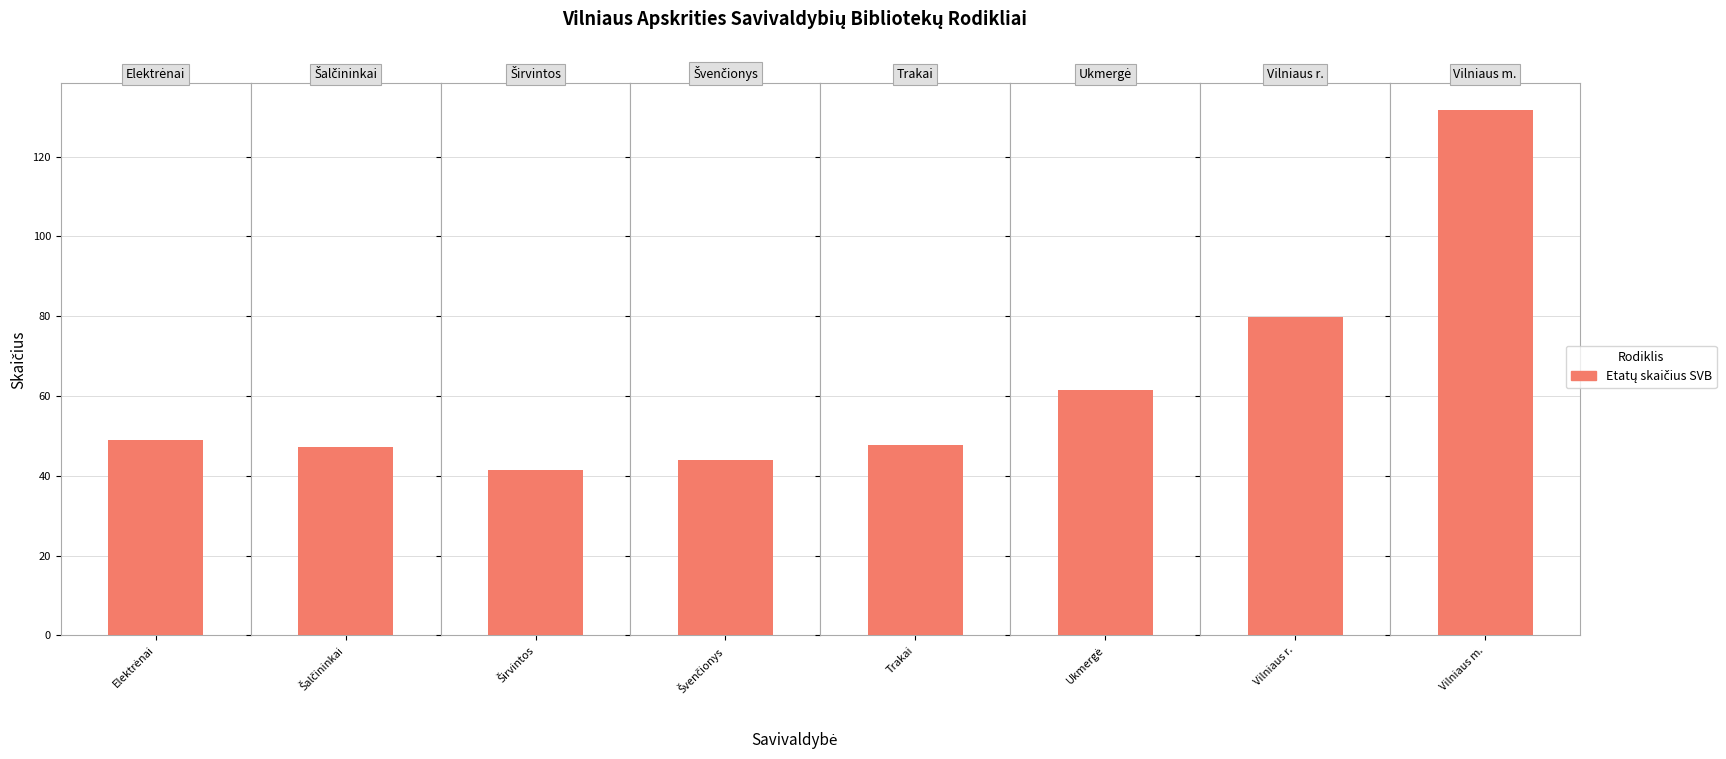

The value of Darbuotojų skaičius (VB) at Ukmergė is 16.5. True or false?

False